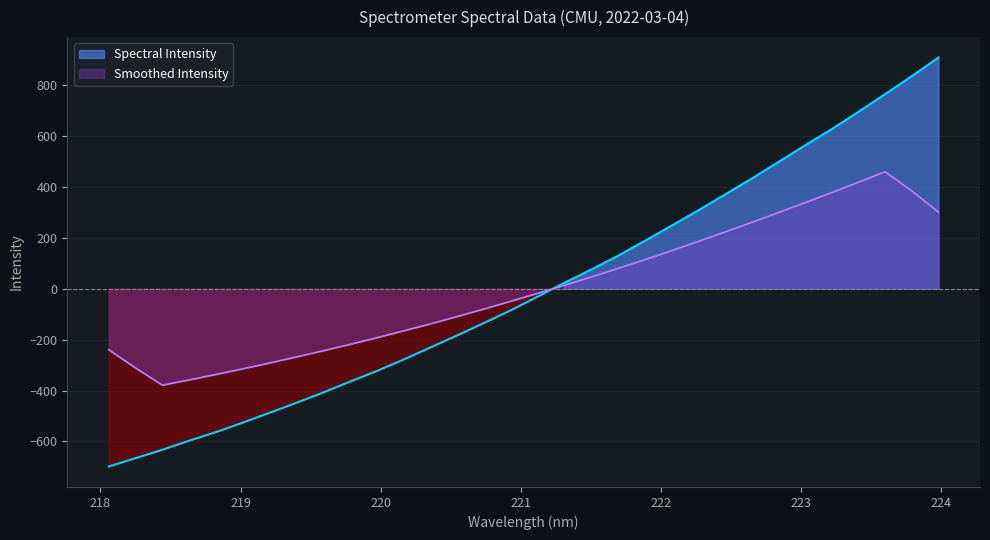

What is the difference between the maximum and minimum values?

1607.2